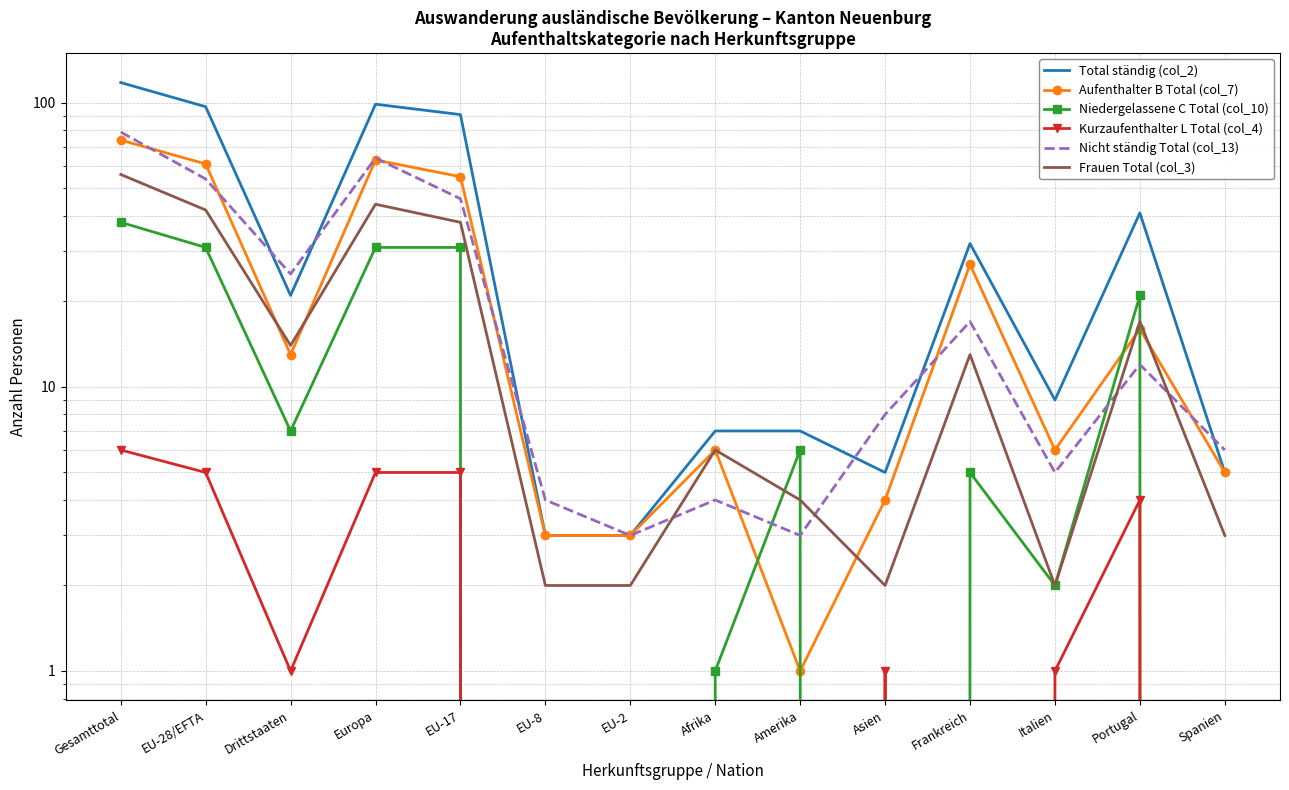

What is the maximum value shown in the chart?

118